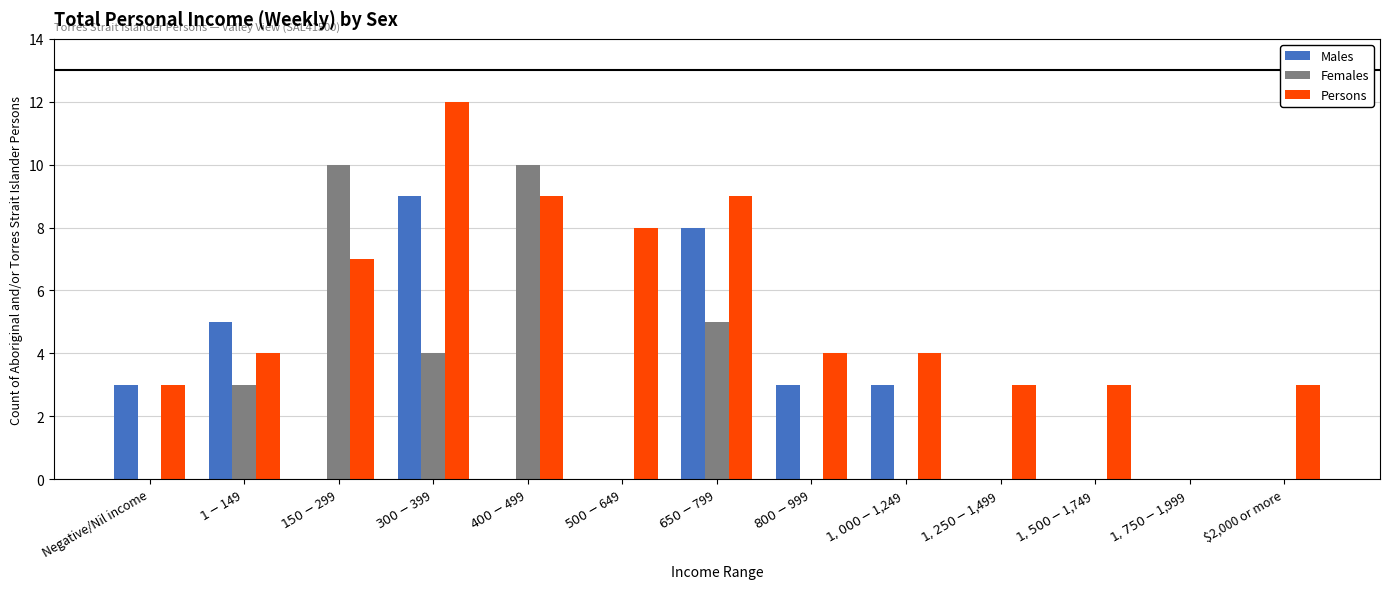

What is the total value across all series at $800-$999?

7